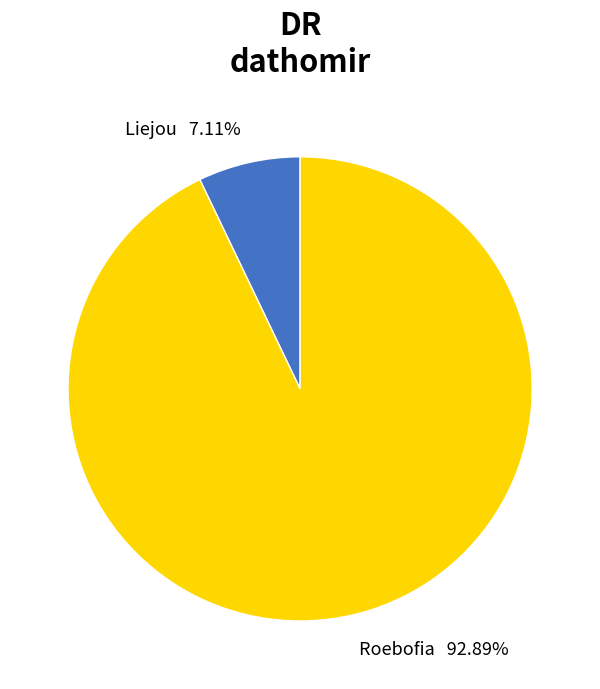

How much of the chart is everything except Roebofia?

7.1%